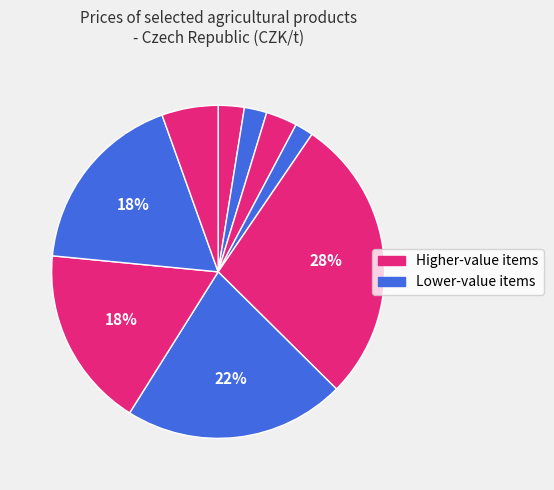

How many segments does this pie chart have?

9